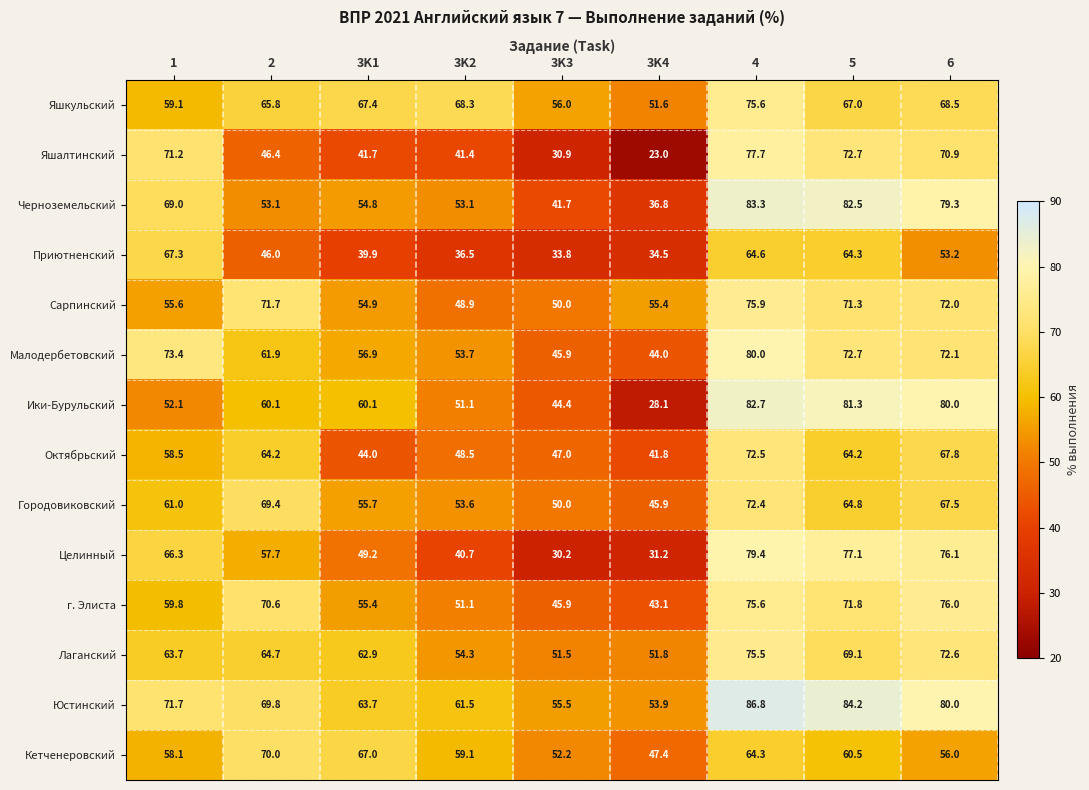

At which label does Ики-Бурульский reach its minimum?

3K4